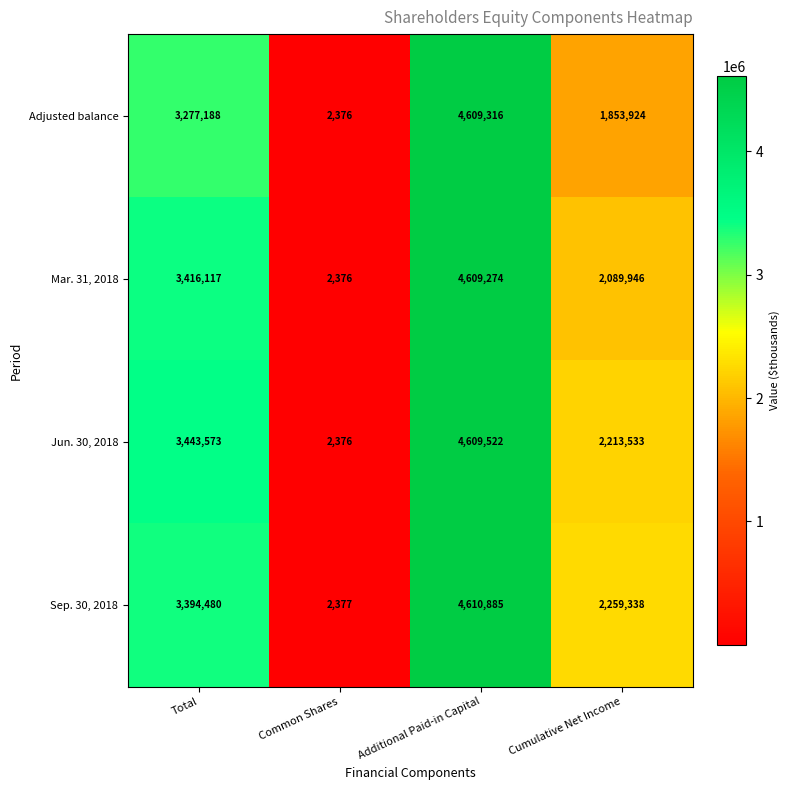

The Mar. 31, 2018 series shows 2089946 at Cumulative Net Income. True or false?

True